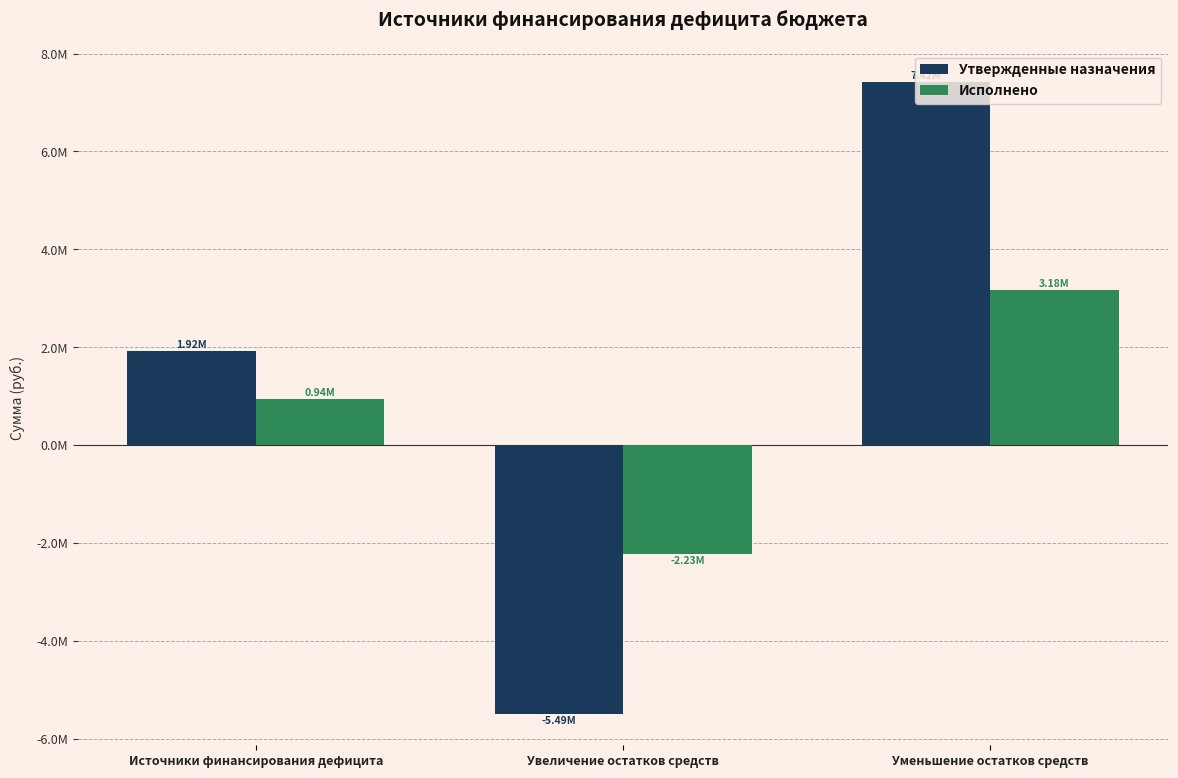

What is the label of the 1st bar from the left?

Источники финансирования дефицита